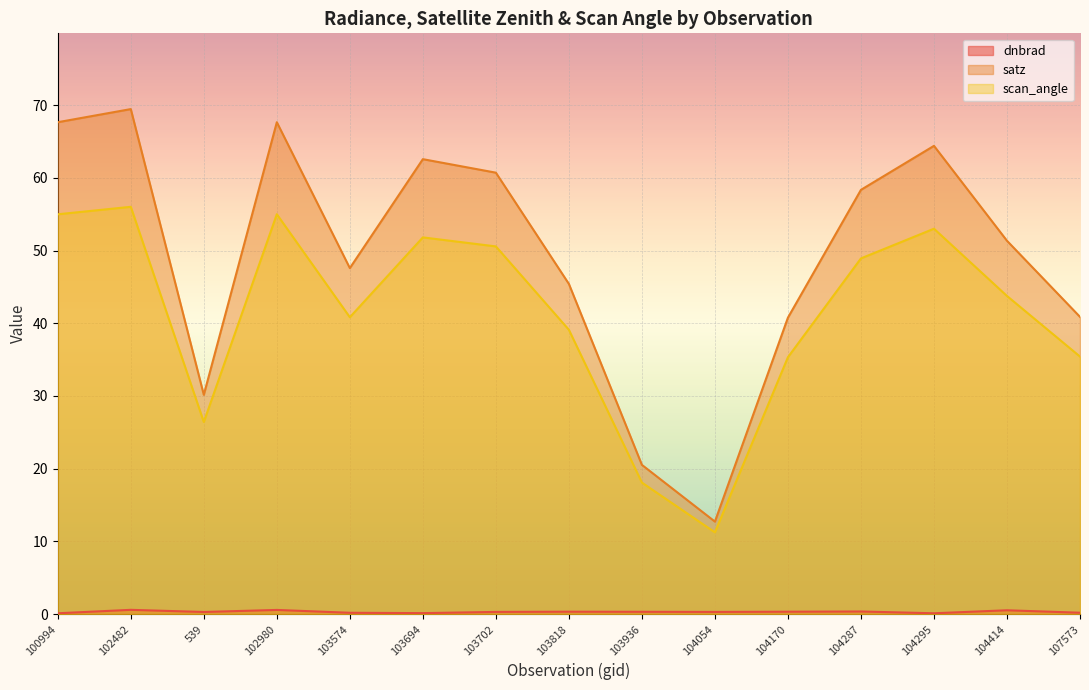

The value of dnbrad at 103574 is 0.3. True or false?

False